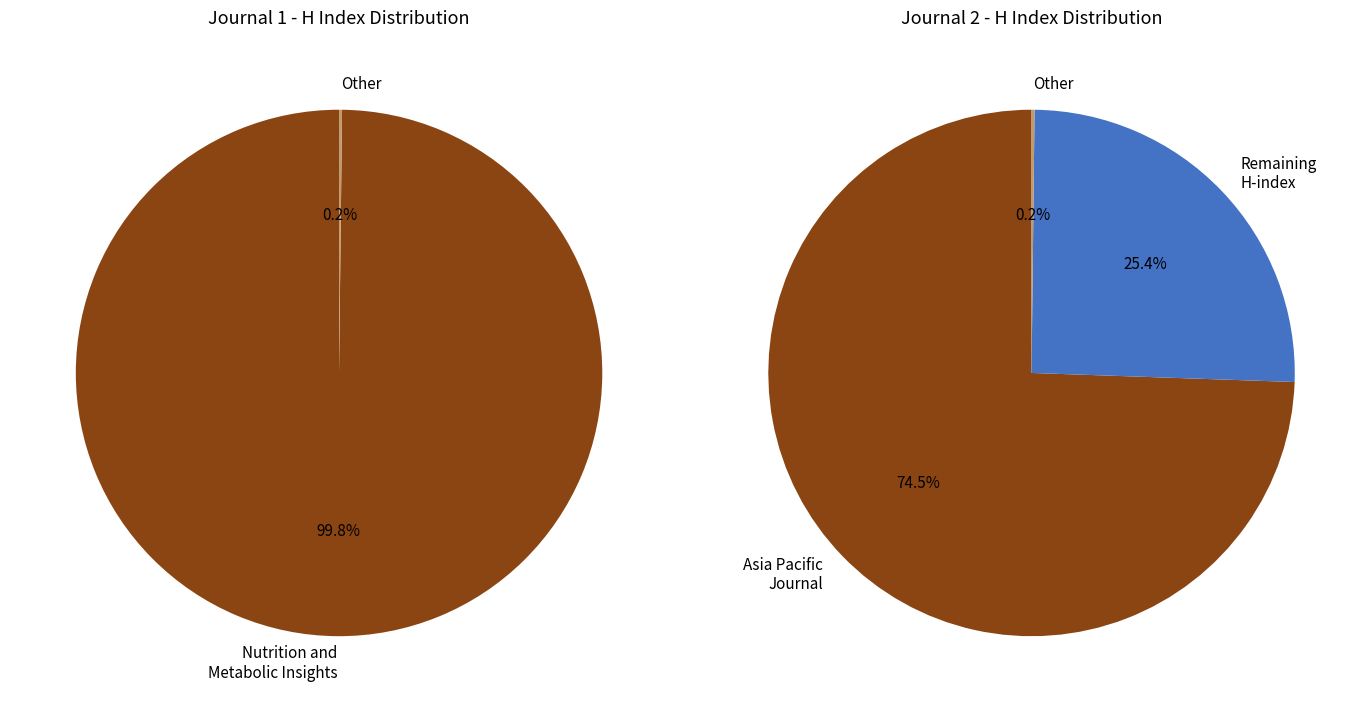

Count the number of slices in the pie.

2